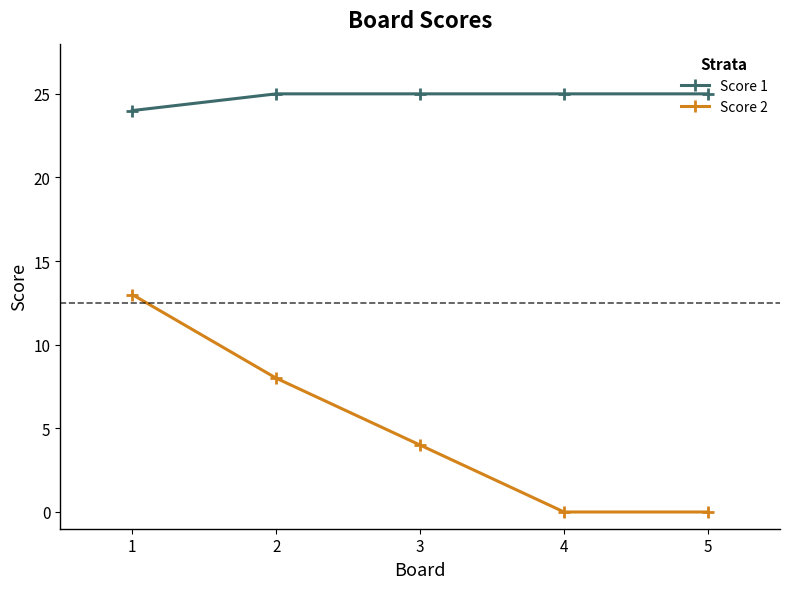

The Score 1 series shows 17 at 3. True or false?

False